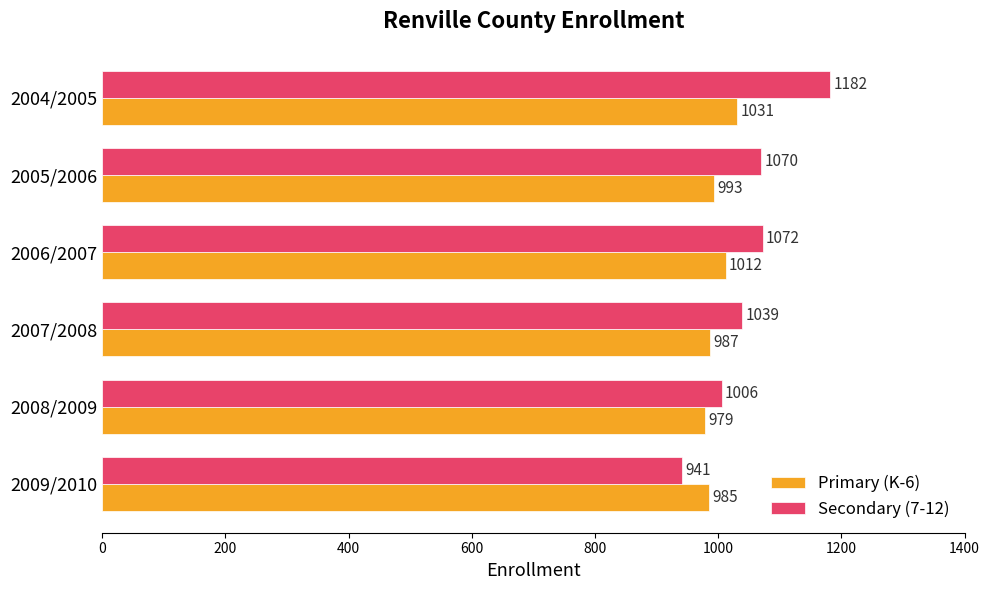

The value of Secondary (7-12) at 2007/2008 is 1039. True or false?

True